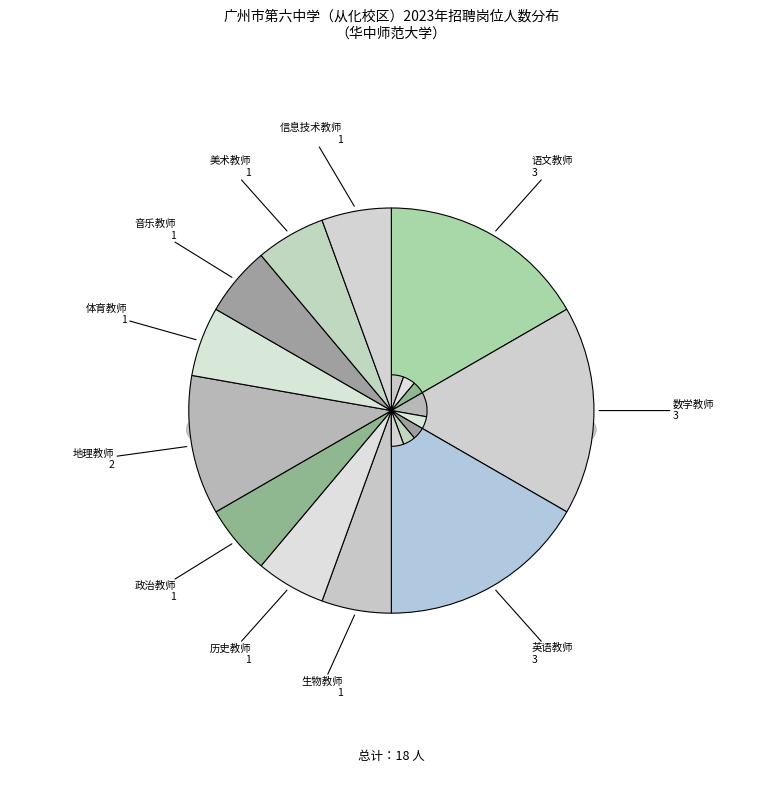

How many segments does this pie chart have?

11